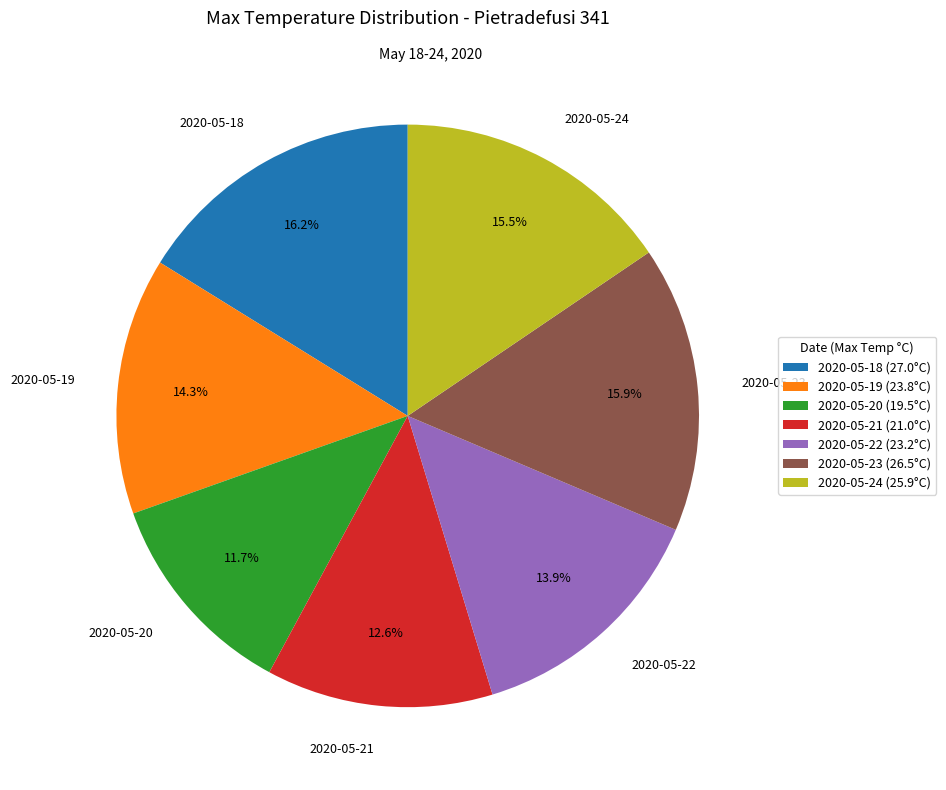

To the nearest percent, what percentage of the pie is 2020-05-23?

16%